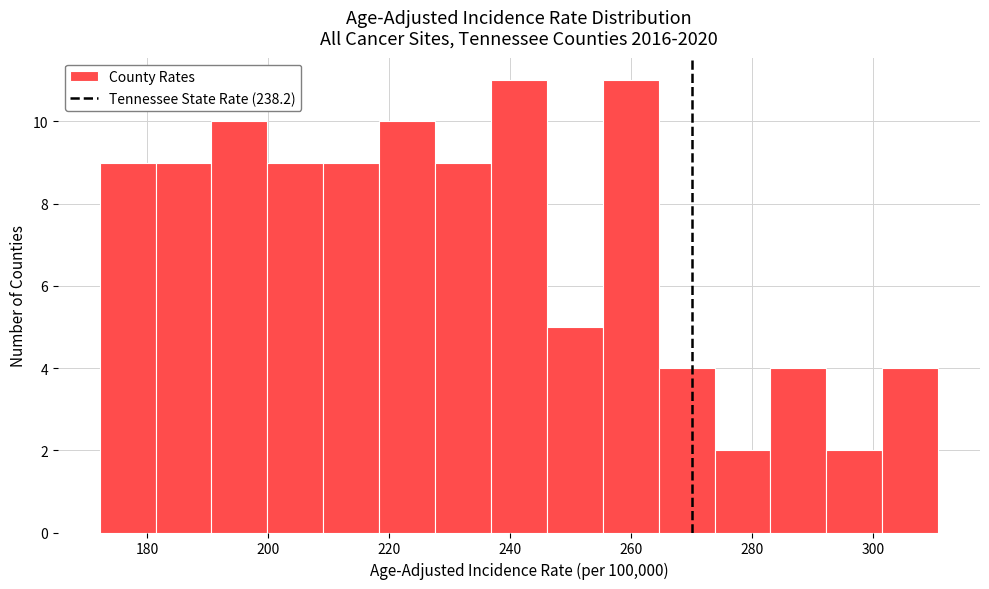

How tall is the bar that spans 172 to 182 on the x-axis? Neither the bar edges nor the heights are printed on the chart, so give them approximately, as read against the axes.

9